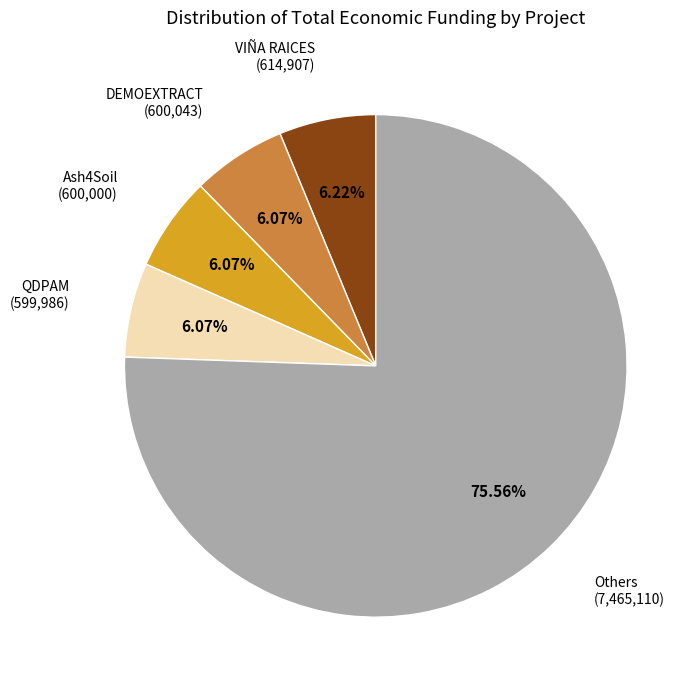

Is there any slice that represents more than half of the pie?

Yes